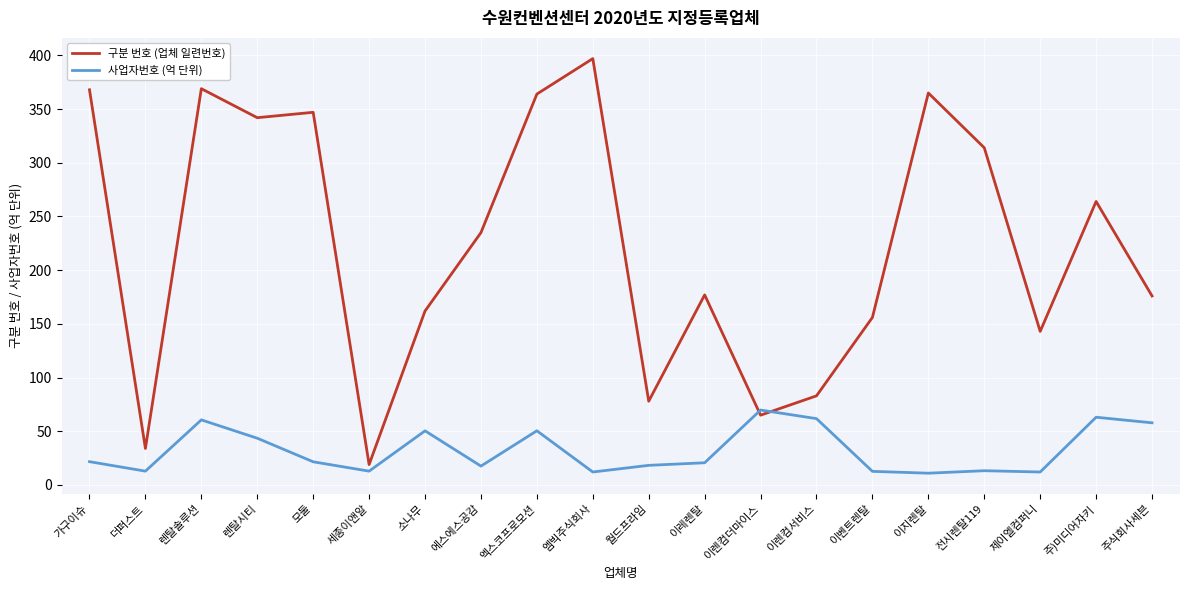

True or false: 사업자번호 (억 단위) and 구분 번호 (업체 일련번호) intersect in this chart.

True